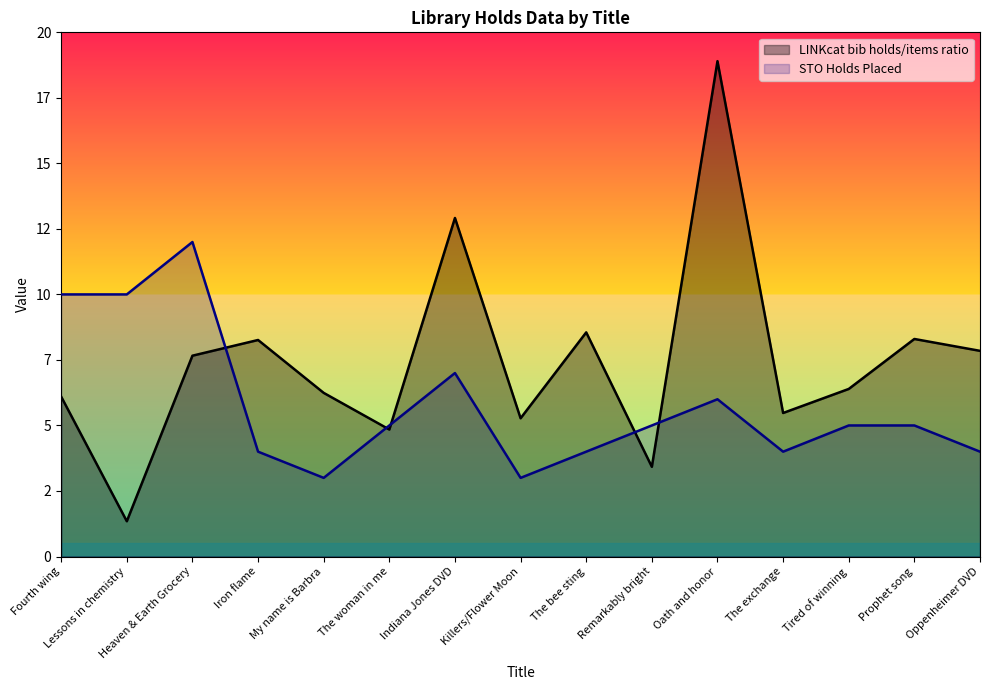

Is it true that LINKcat bib holds/items ratio equals 10.9 at Oppenheimer DVD?

False